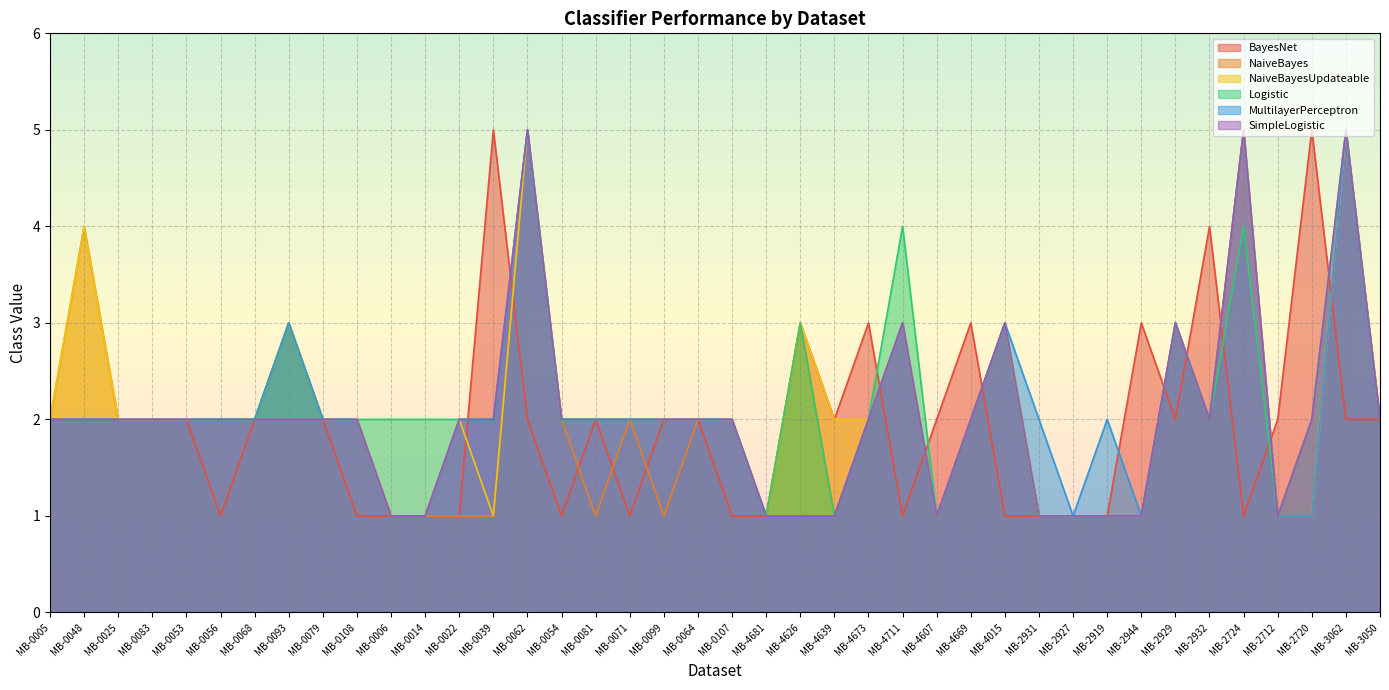

True or false: MultilayerPerceptron and SimpleLogistic cross at least once.

False